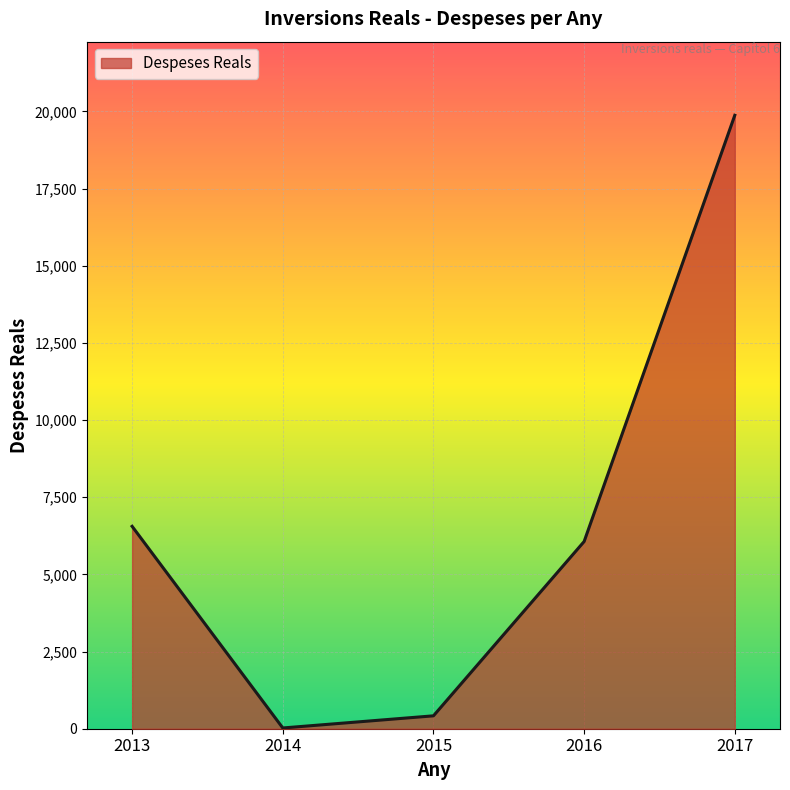

Which has a higher value, 2016 or 2017?

2017